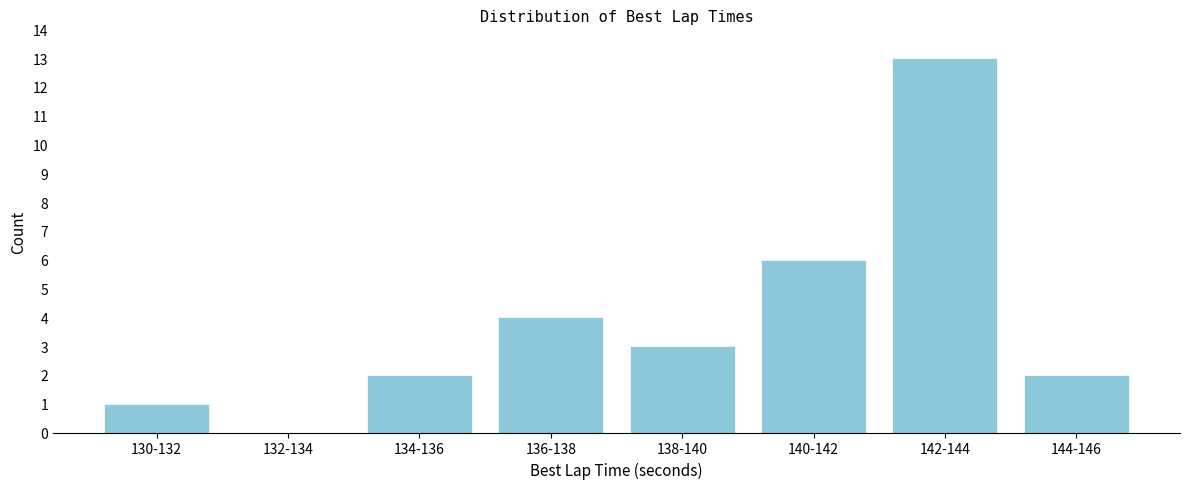

Reading left to right, extract all data points from this chart.

130-132=1	132-134=0	134-136=2	136-138=4	138-140=3	140-142=6	142-144=13	144-146=2